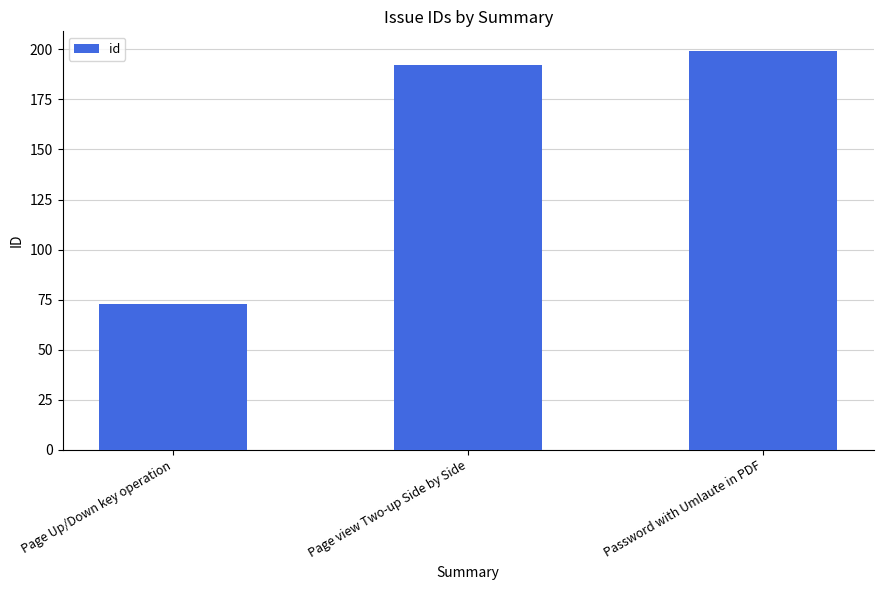

The value at Page Up/Down key operation is 73. True or false?

True